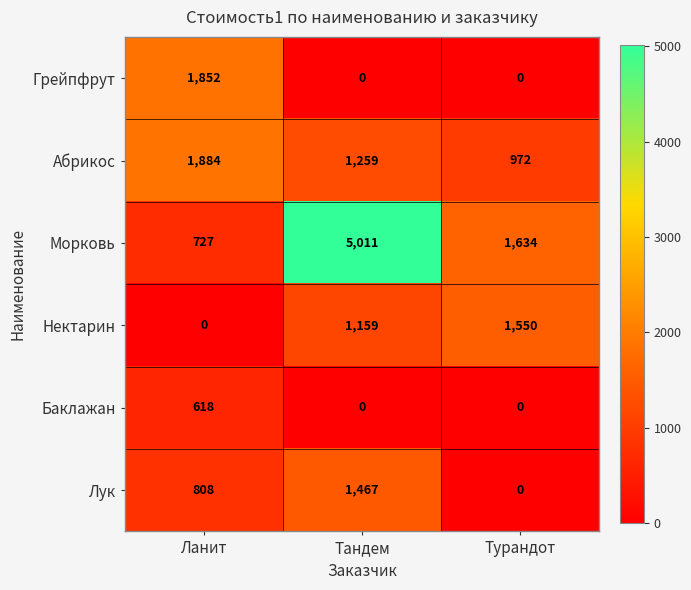

True or false: Лук has a value of 1177 at Ланит.

False